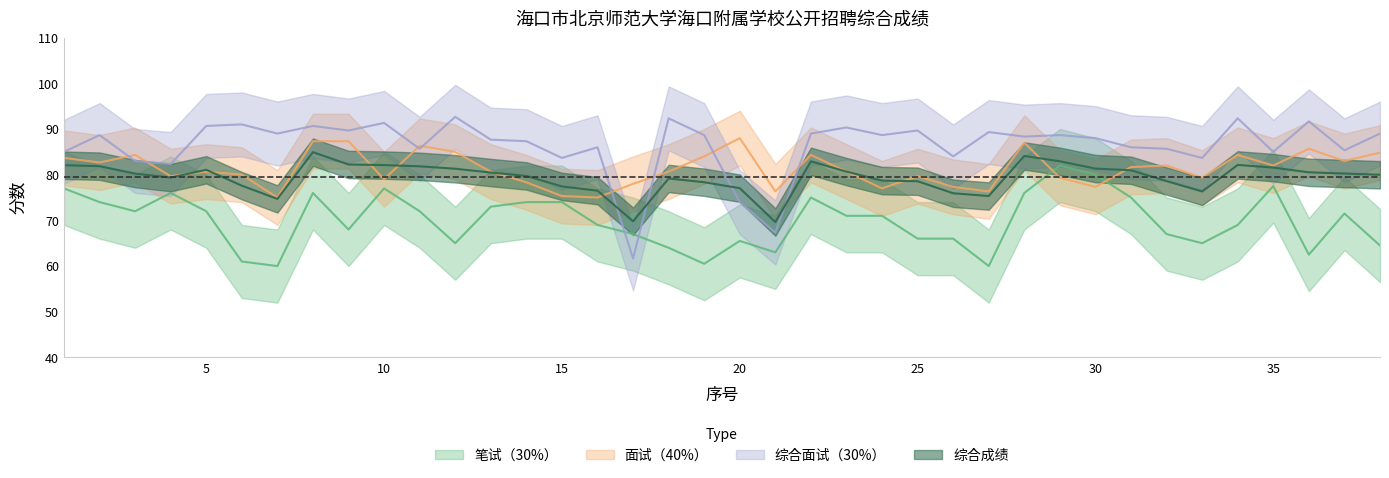

What is the spread (max minus min) of values at 27?

29.3